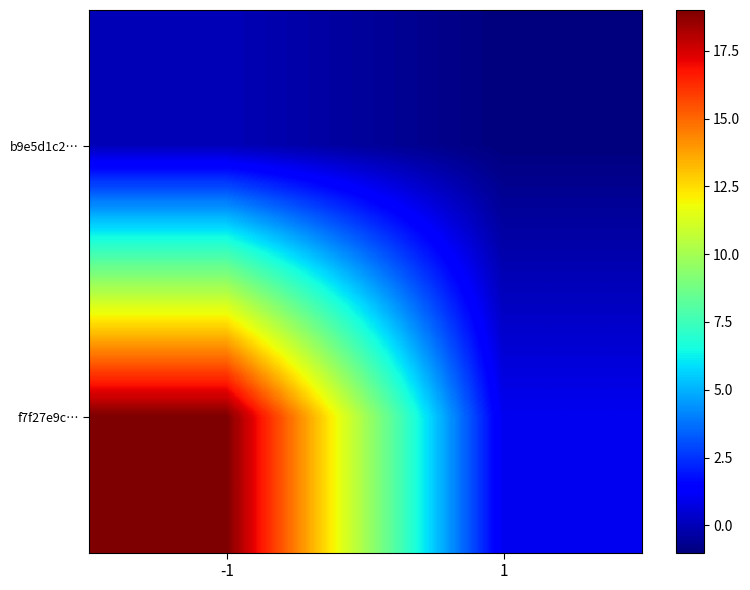

What is the spread (max minus min) of values at 1?

2